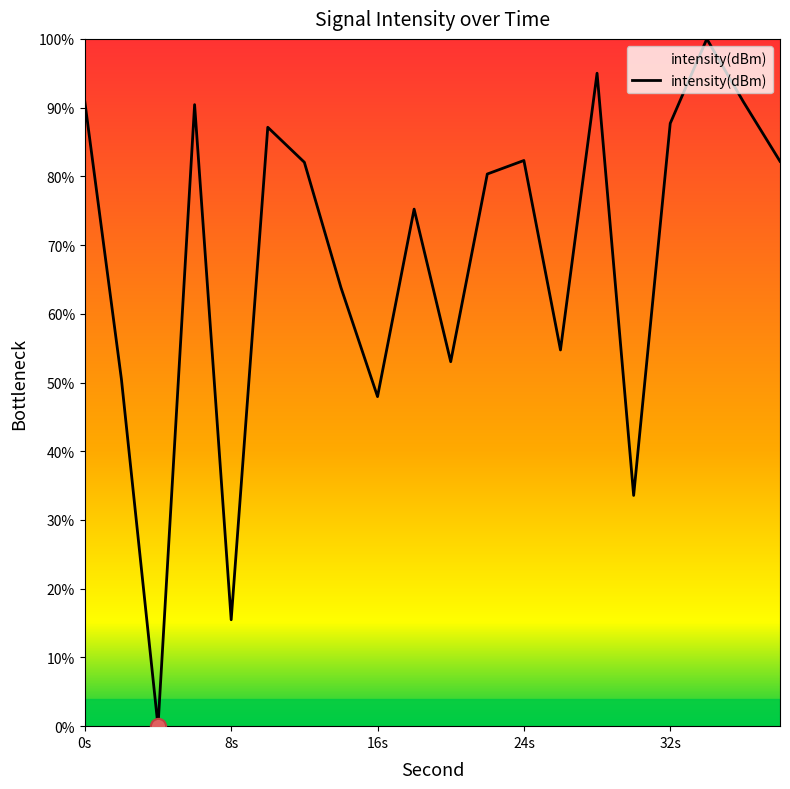

What is the greatest value displayed?

100.0